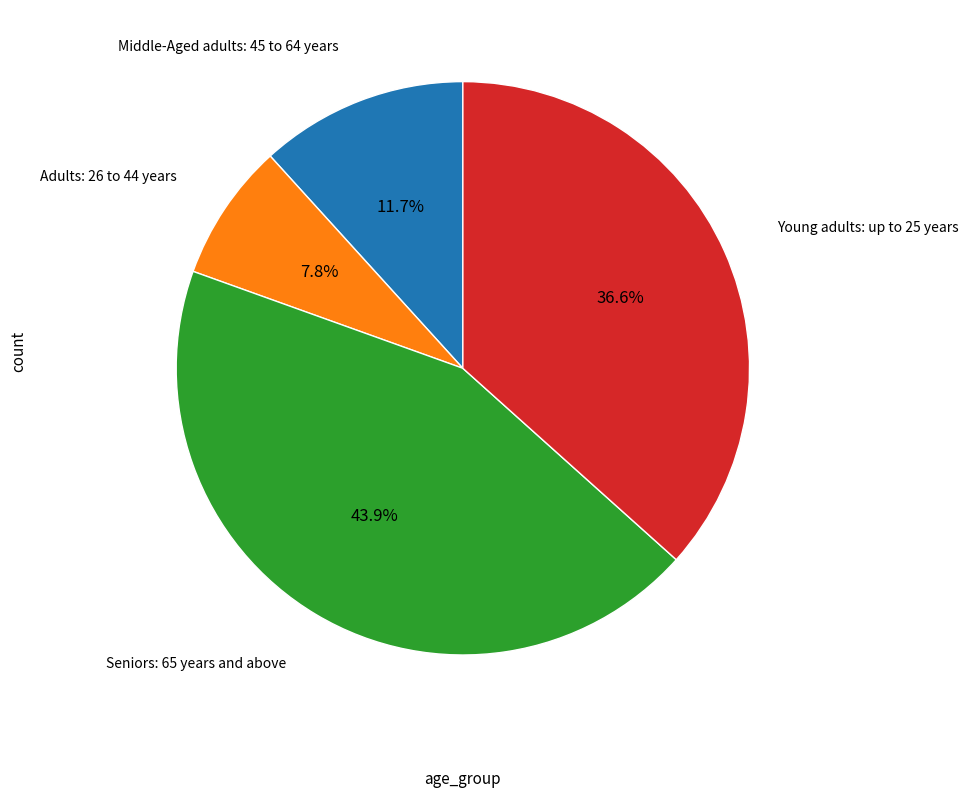

Does any single category account for the majority?

No